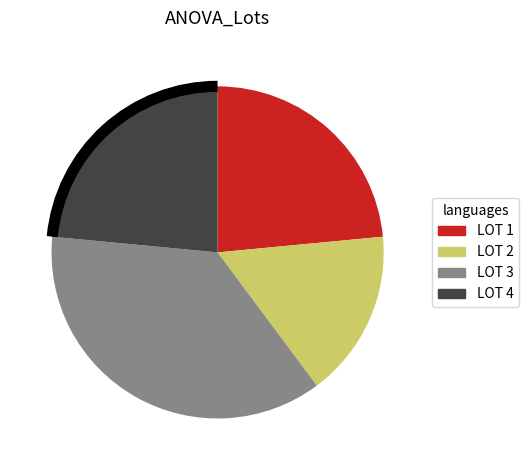

True or false: LOT 3 accounts for 31% of the total.

False